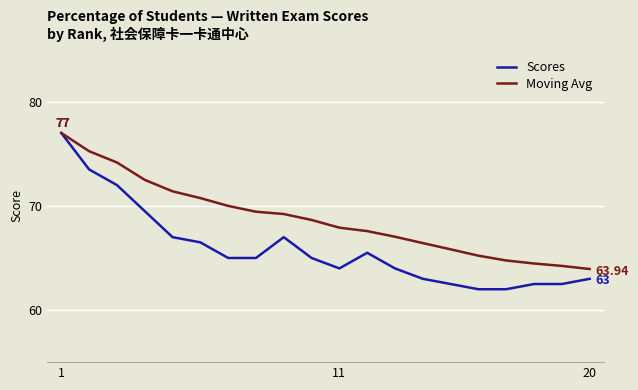

Rank the series by their average value, from highest to lowest.

Moving Avg, Scores